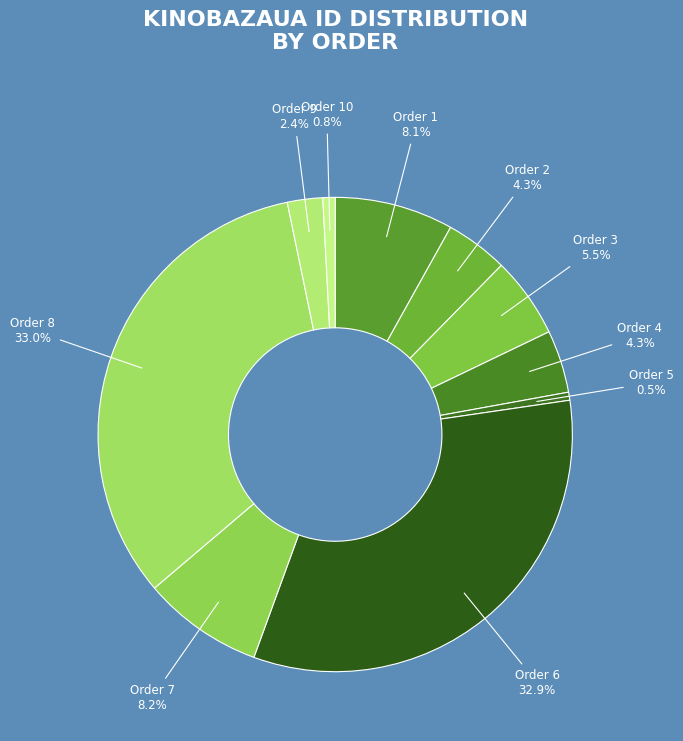

What percentage is NOT represented by Order 4?

95.7%